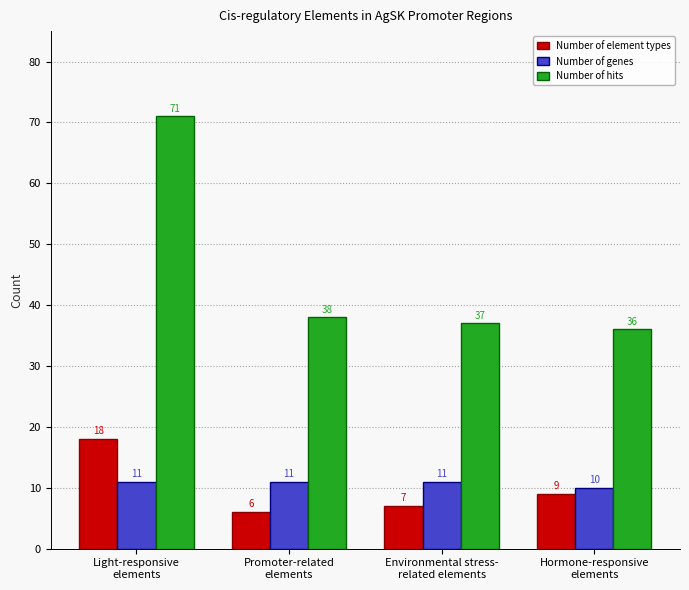

True or false: Number of element types has a value of 18 at Light-responsive
elements.

True